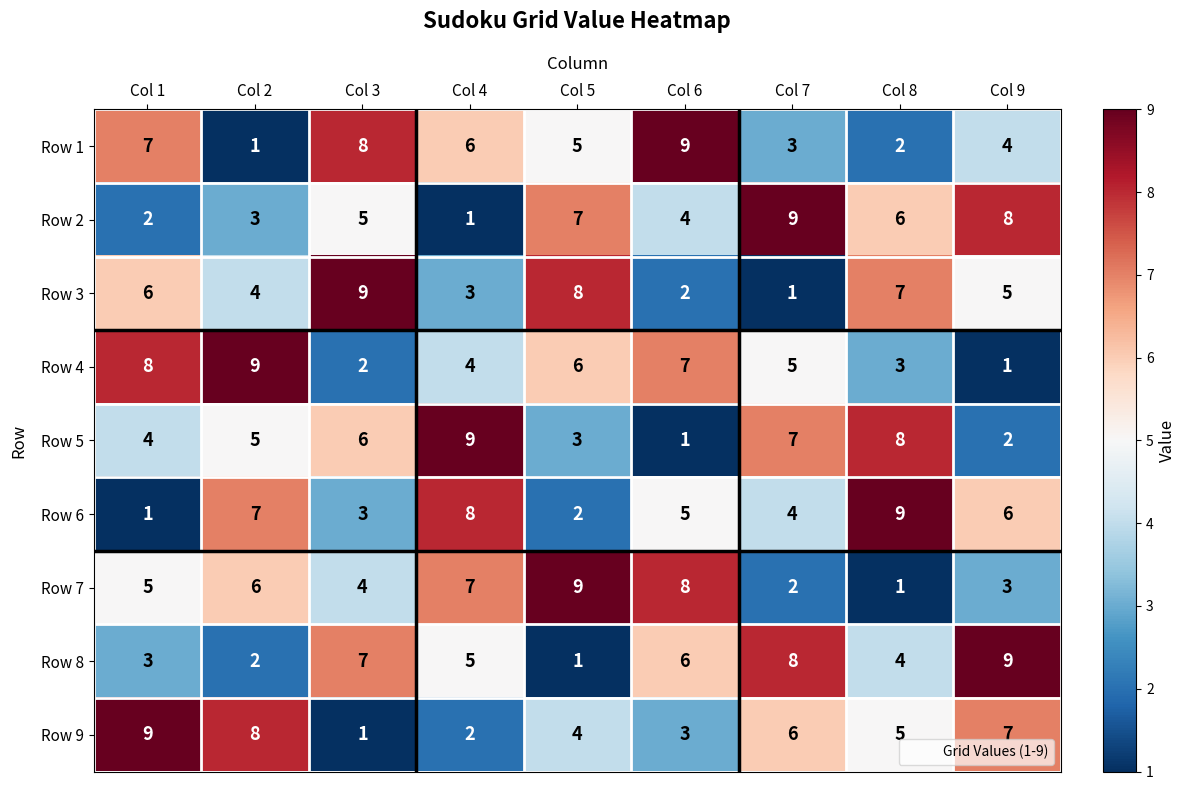

Between Col 3 and Col 4, which series saw the biggest shift?

Row 3